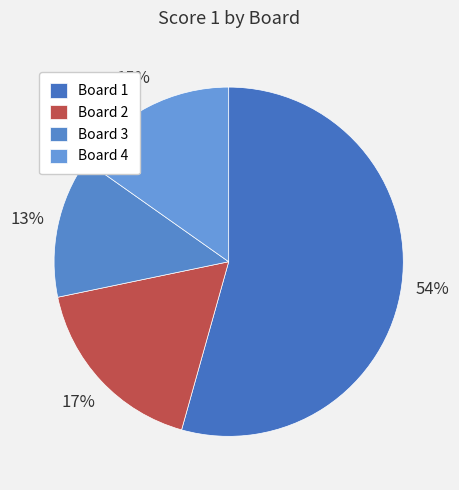

Is it true that Board 2 is 17% of the pie?

True